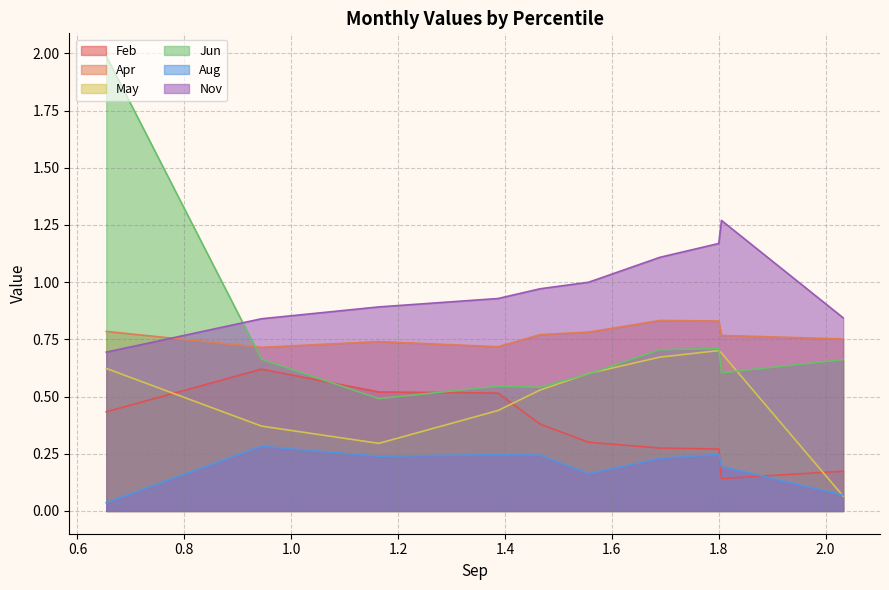

What is the average value of the Feb series?

0.4